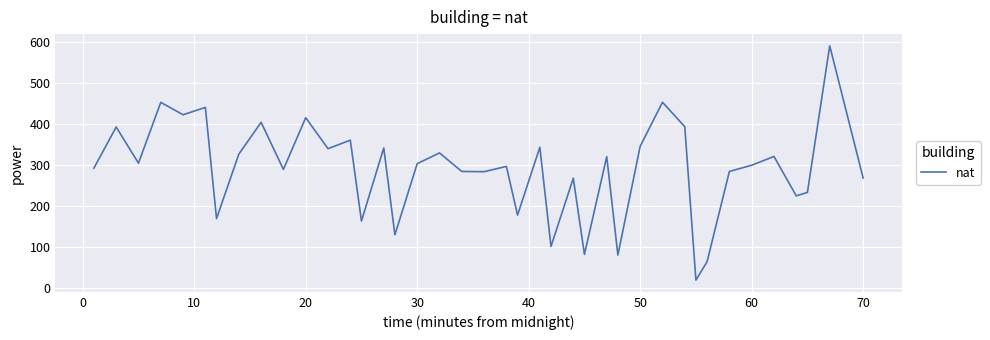

True or false: the data has more than 0 interior local peaks.

True